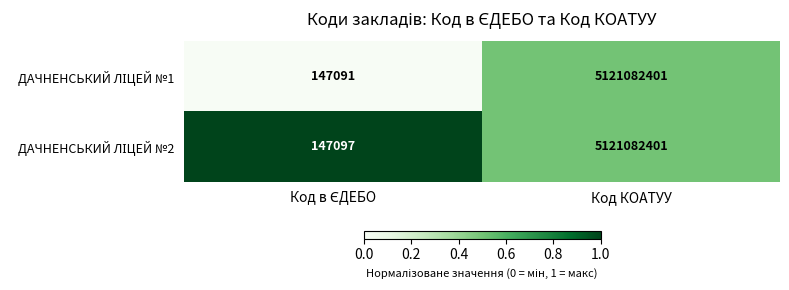

At which category is the sum across all series the highest?

Код КОАТУУ